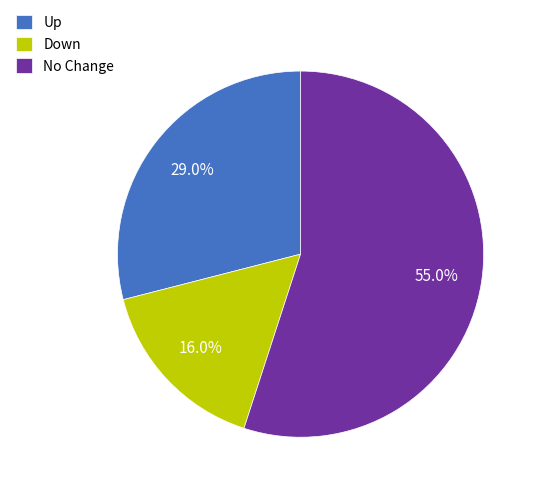

Is there a majority slice in this chart?

Yes